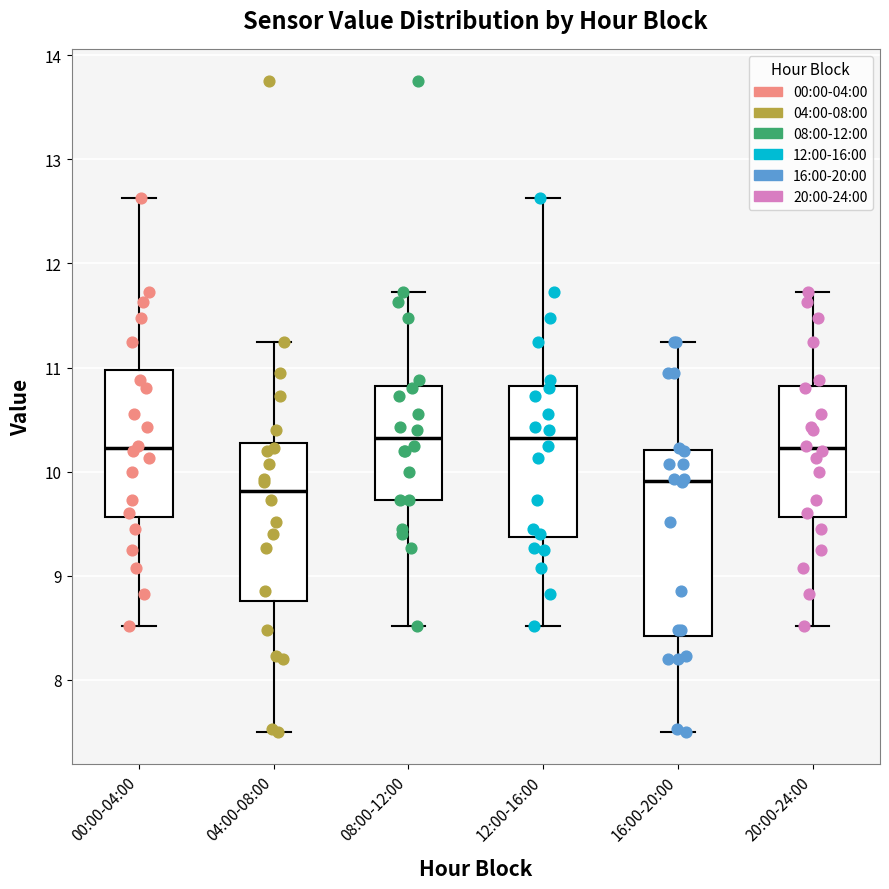

Where does the median line of the box for 20:00-24:00 sit on the y-axis? The values are not printed on the chart, so give them approximately, as read against the axis.

10.2